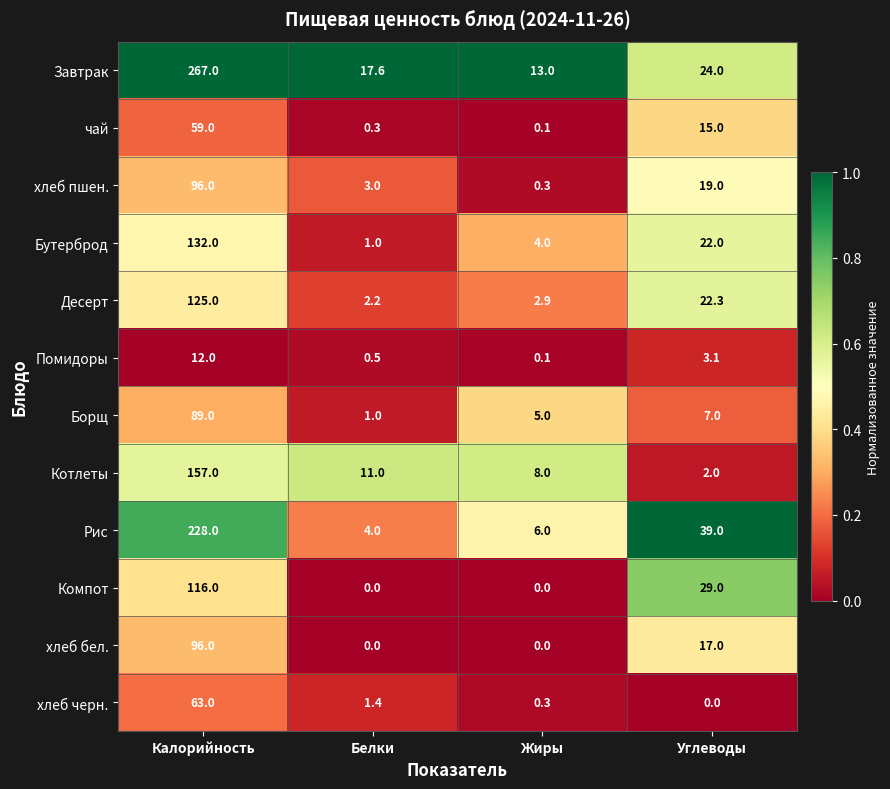

At which label does хлеб пшен. reach its minimum?

Жиры